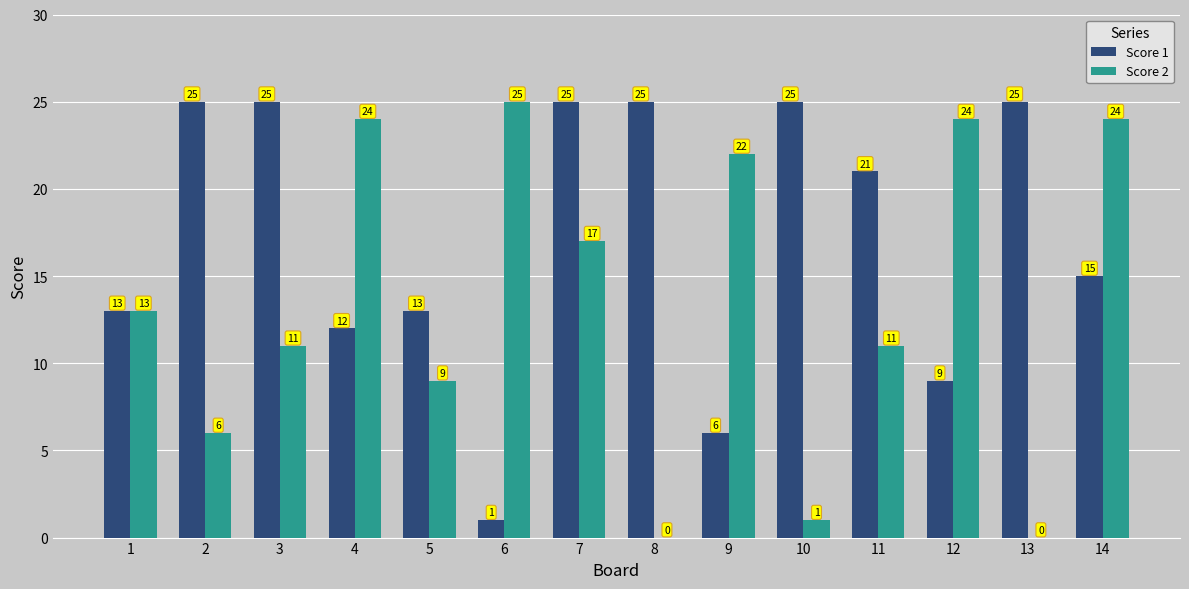

What is the sum of all Score 1 values?

240